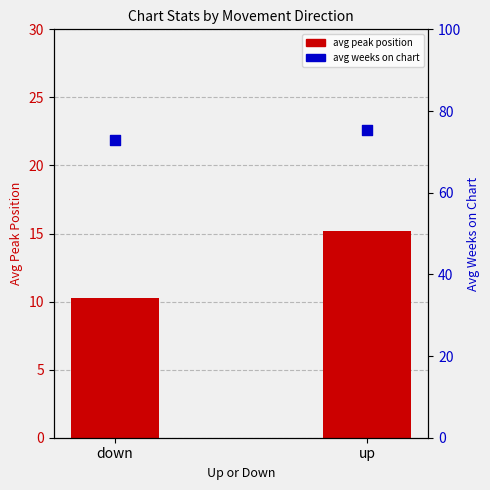

Which series has the largest total across all categories?

avg weeks on chart